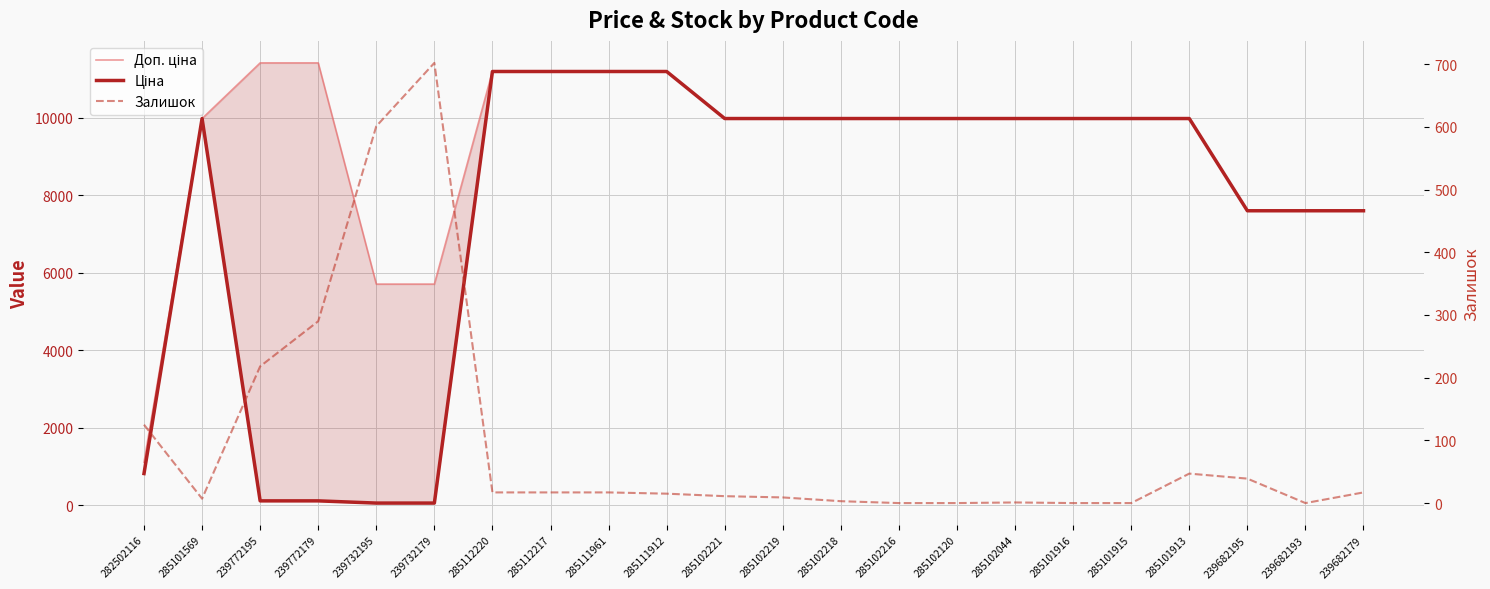

Which series has the widest spread of values?

Ціна